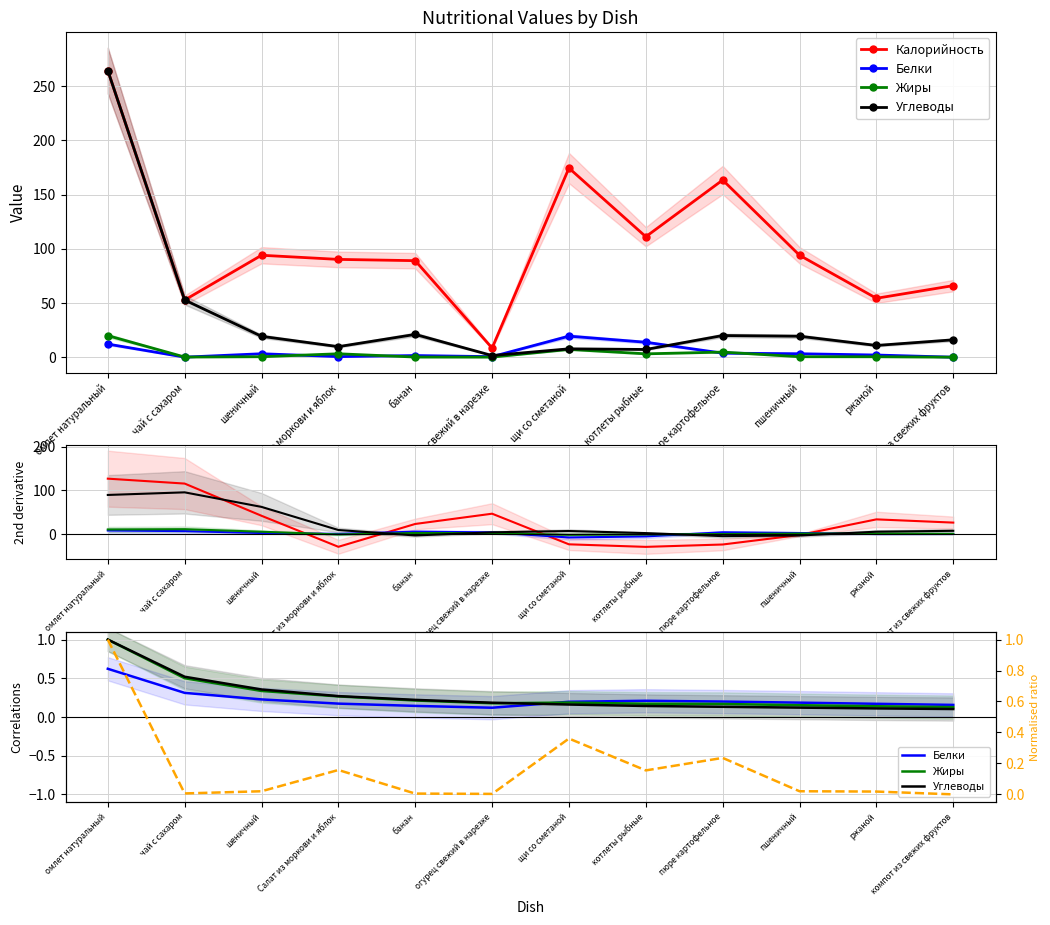

True or false: Ratio (norm) and Углеводы intersect in this chart.

True